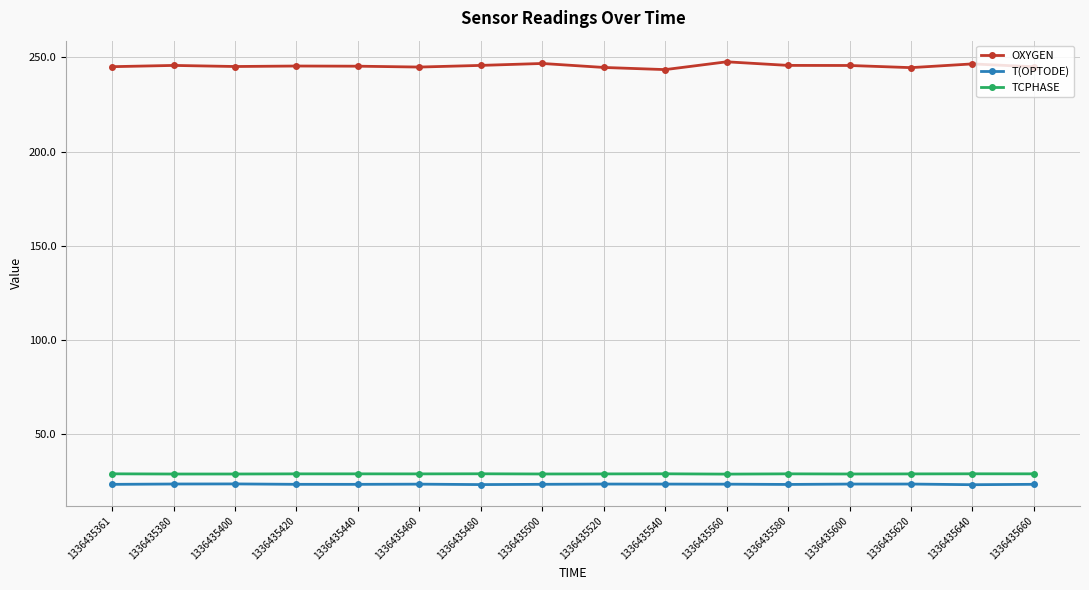

What value does the T(OPTODE) series have at 1336435620?

23.5